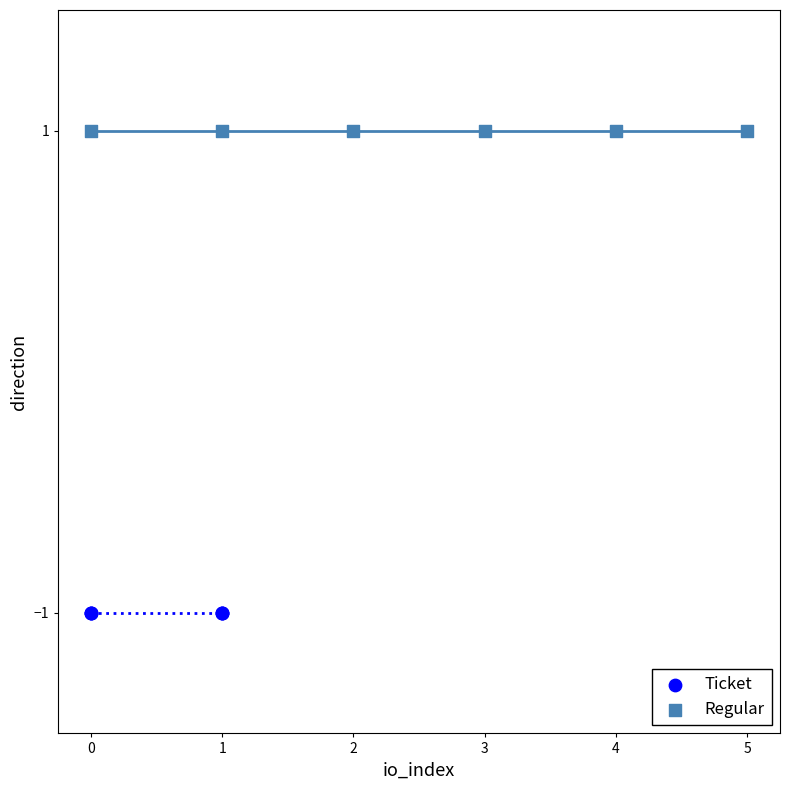

Which series reaches the minimum Y coordinate?

Ticket